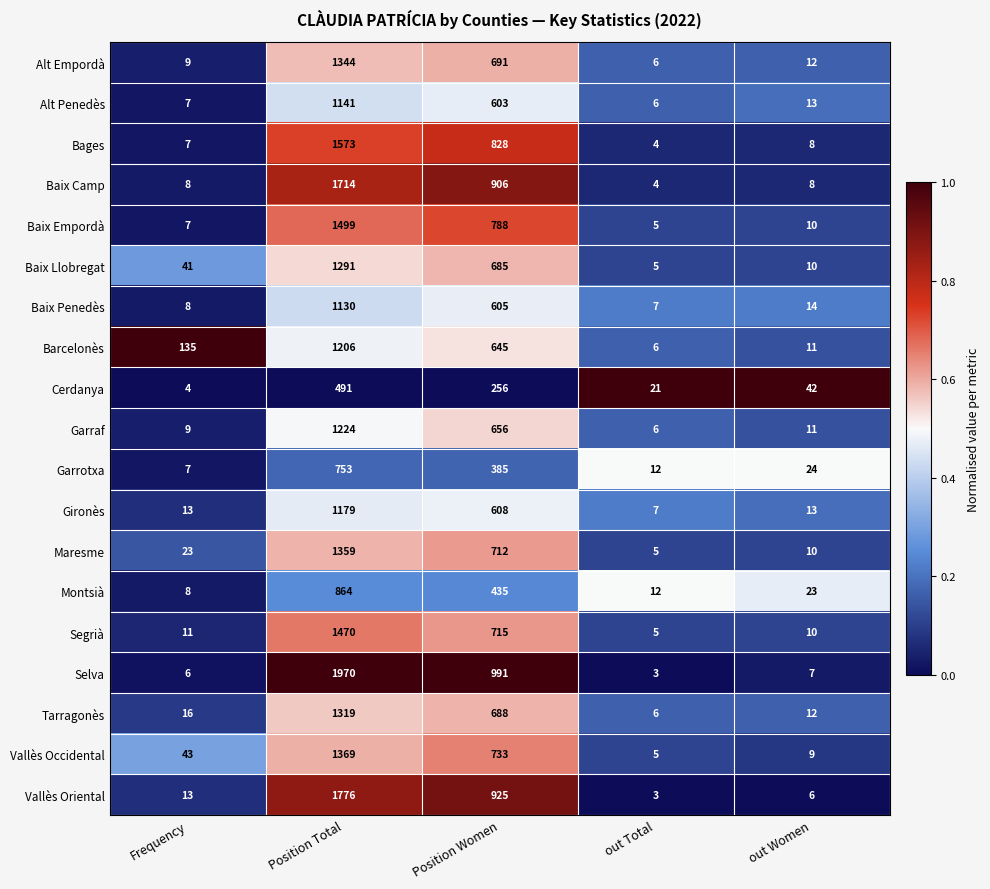

Rank the series by their maximum value, from lowest to highest.

Cerdanya, Garrotxa, Montsià, Baix Penedès, Alt Penedès, Gironès, Barcelonès, Garraf, Baix Llobregat, Tarragonès, Alt Empordà, Maresme, Vallès Occidental, Segrià, Baix Empordà, Bages, Baix Camp, Vallès Oriental, Selva